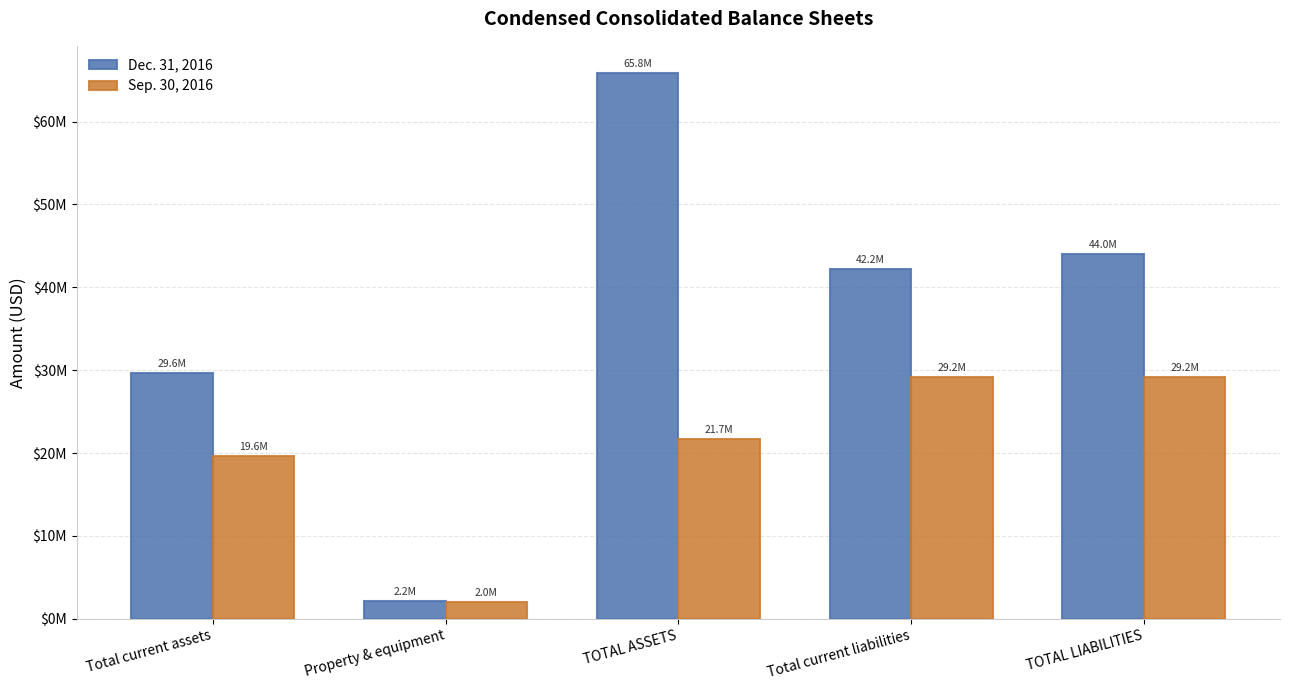

What are all the series names shown in the legend?

Dec. 31, 2016, Sep. 30, 2016